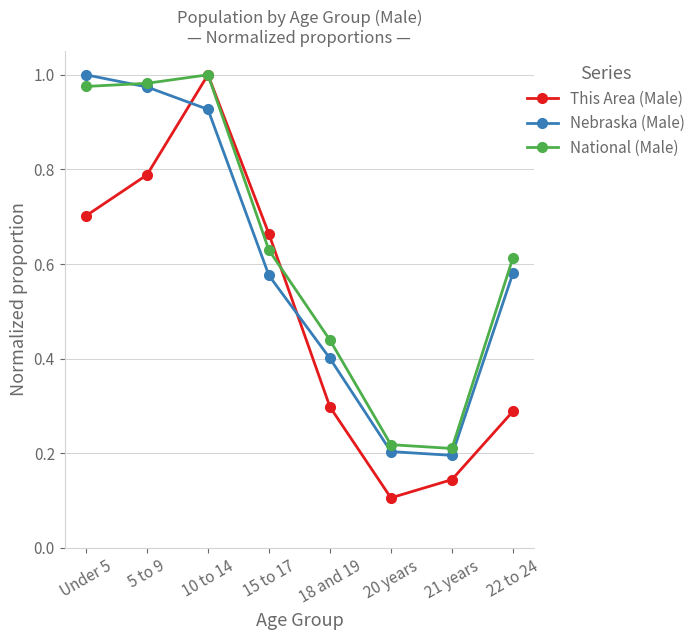

What are all the series names shown in the legend?

This Area (Male), Nebraska (Male), National (Male)